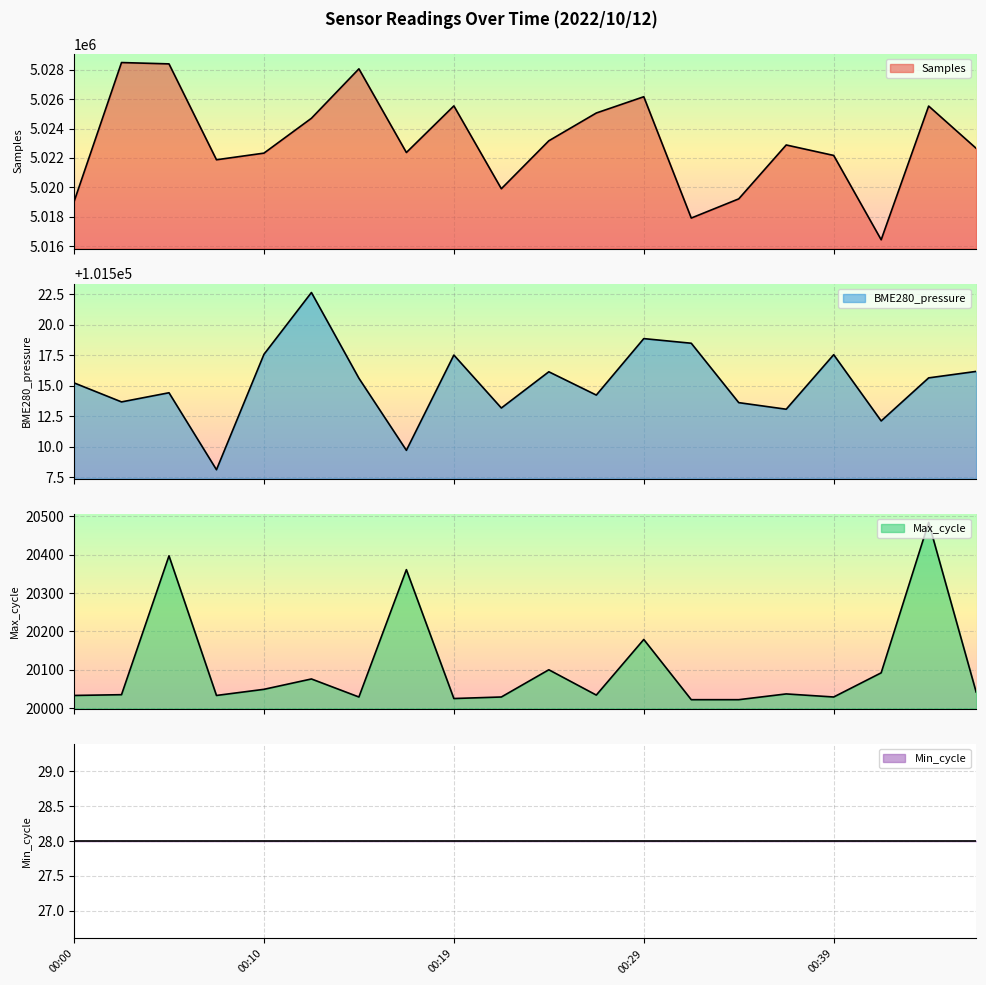

Where is Samples nearest to the value 5022465?

00:17